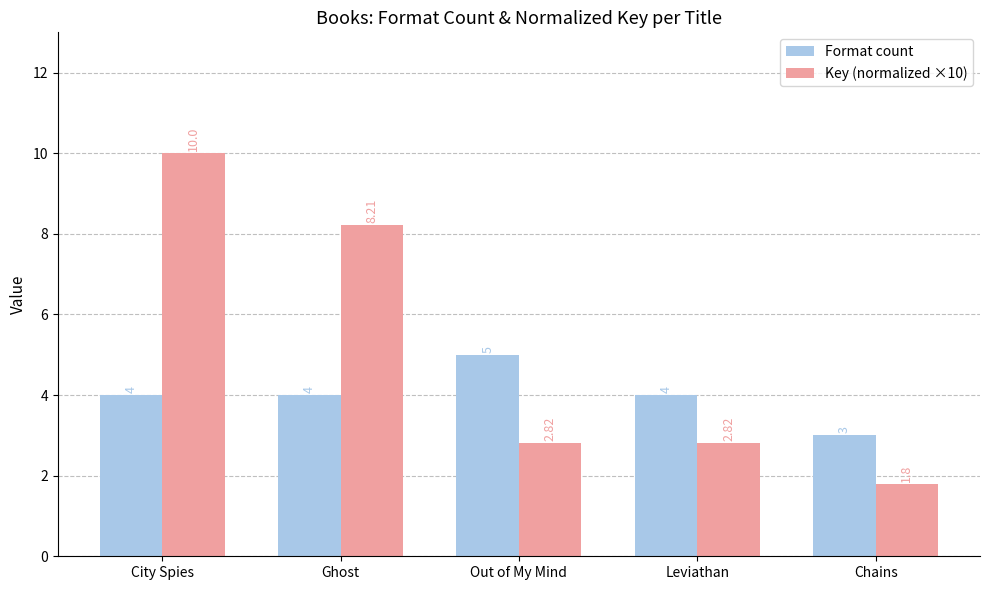

At which category is the sum across all series the highest?

City Spies